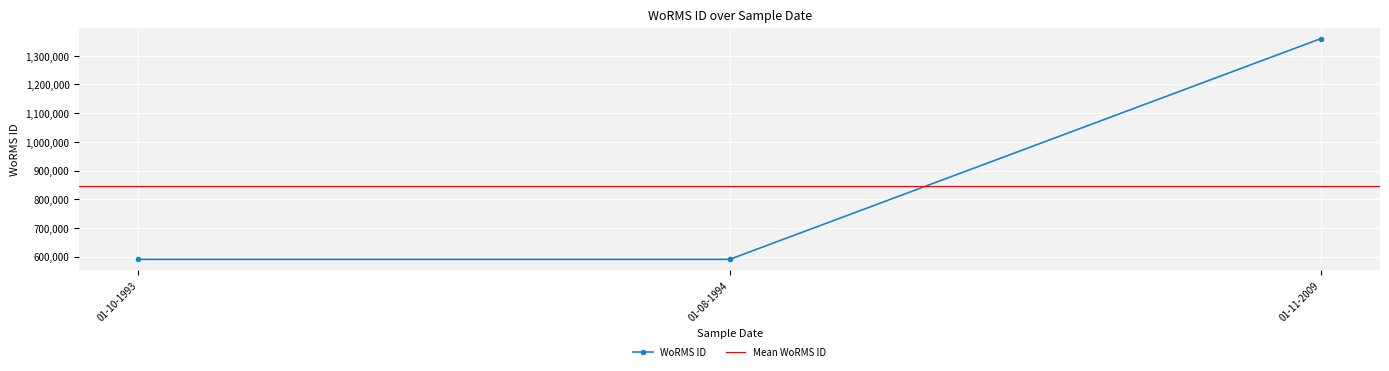

List the labels in order of value, largest first.

01-11-2009, 01-10-1993, 01-08-1994